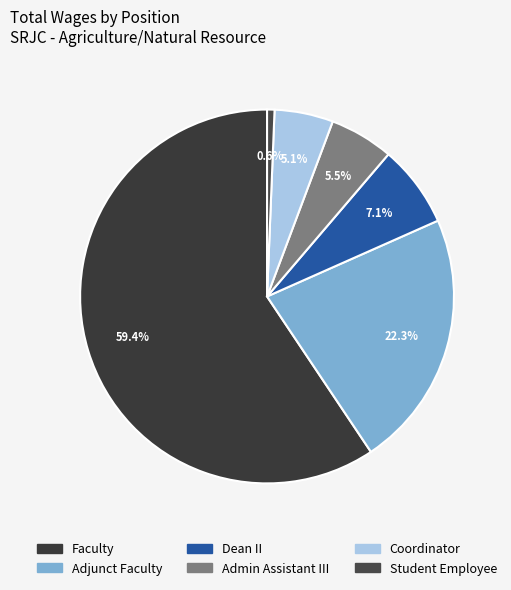

Is it true that Faculty is 72% of the pie?

False